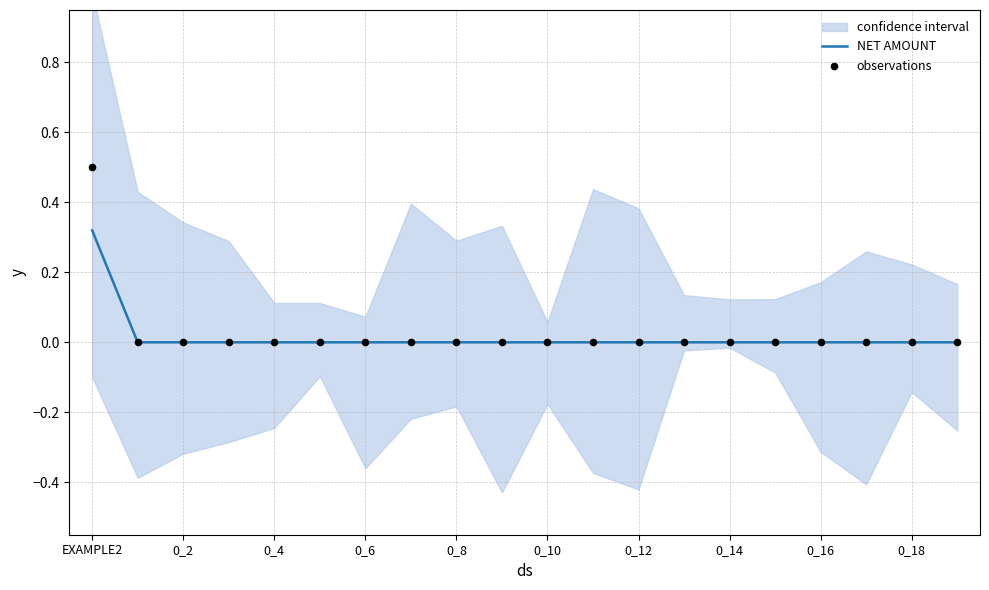

What are all the series names shown in the legend?

NET AMOUNT, observations